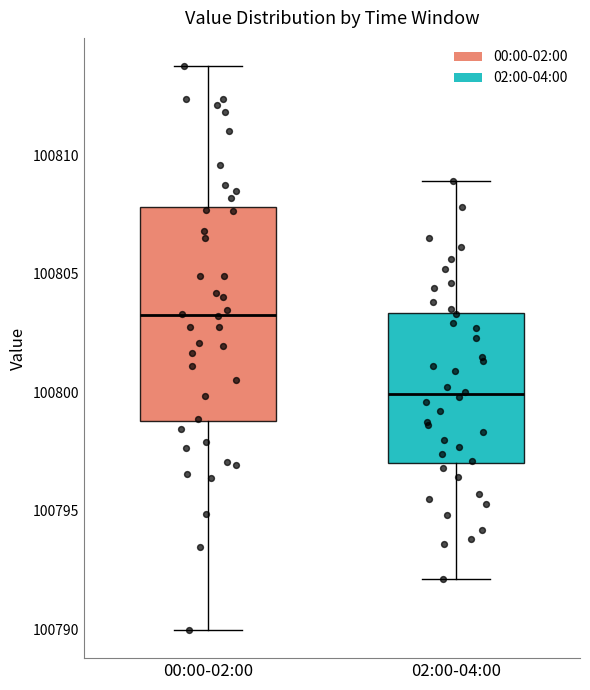

Where is the lower edge of the box for 00:00-02:00 on the y-axis? The values are not printed on the chart, so give them approximately, as read against the axis.

100799.0